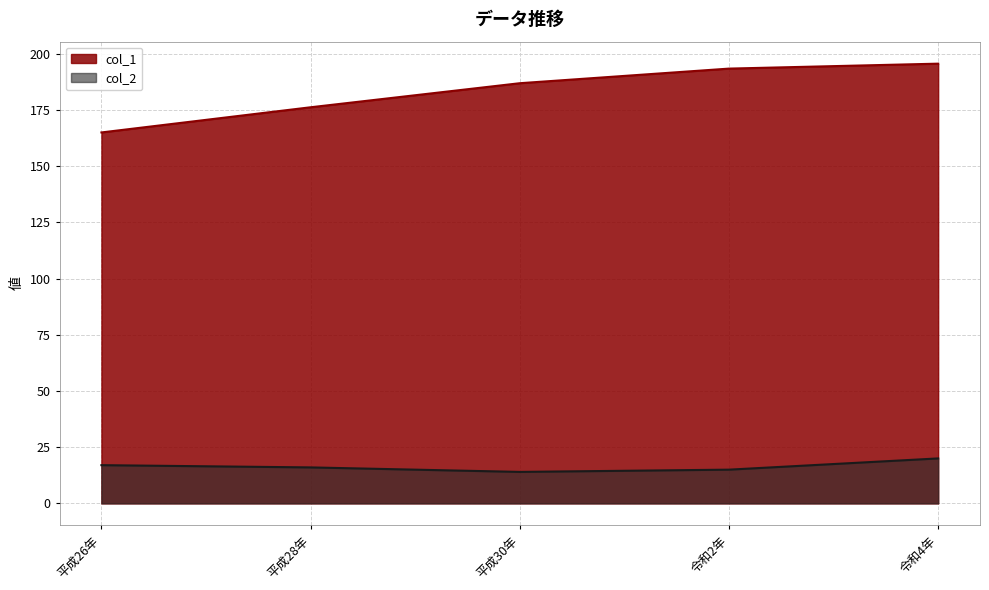

List the series in order of their overall mean, lowest first.

col_2, col_1